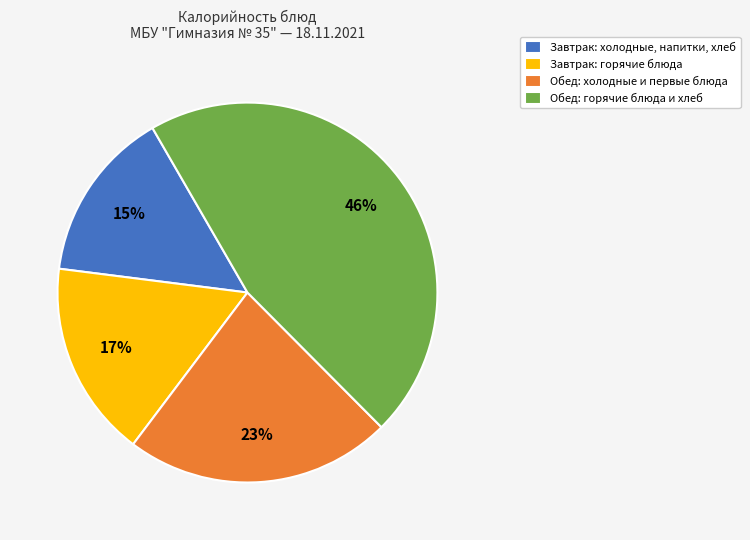

To the nearest percent, what percentage of the pie is Завтрак: горячие блюда?

17%